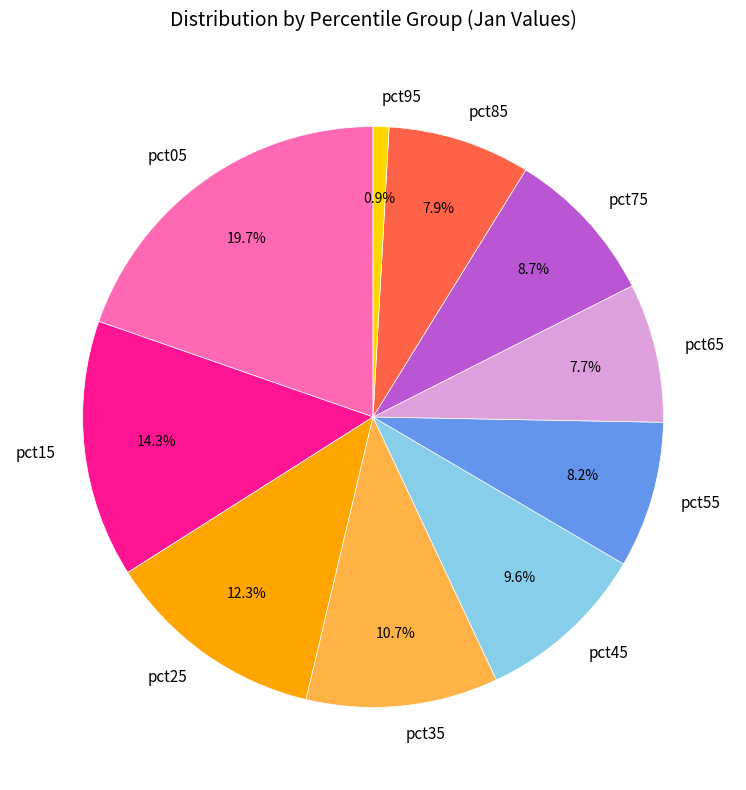

True or false: pct15 accounts for 4% of the total.

False